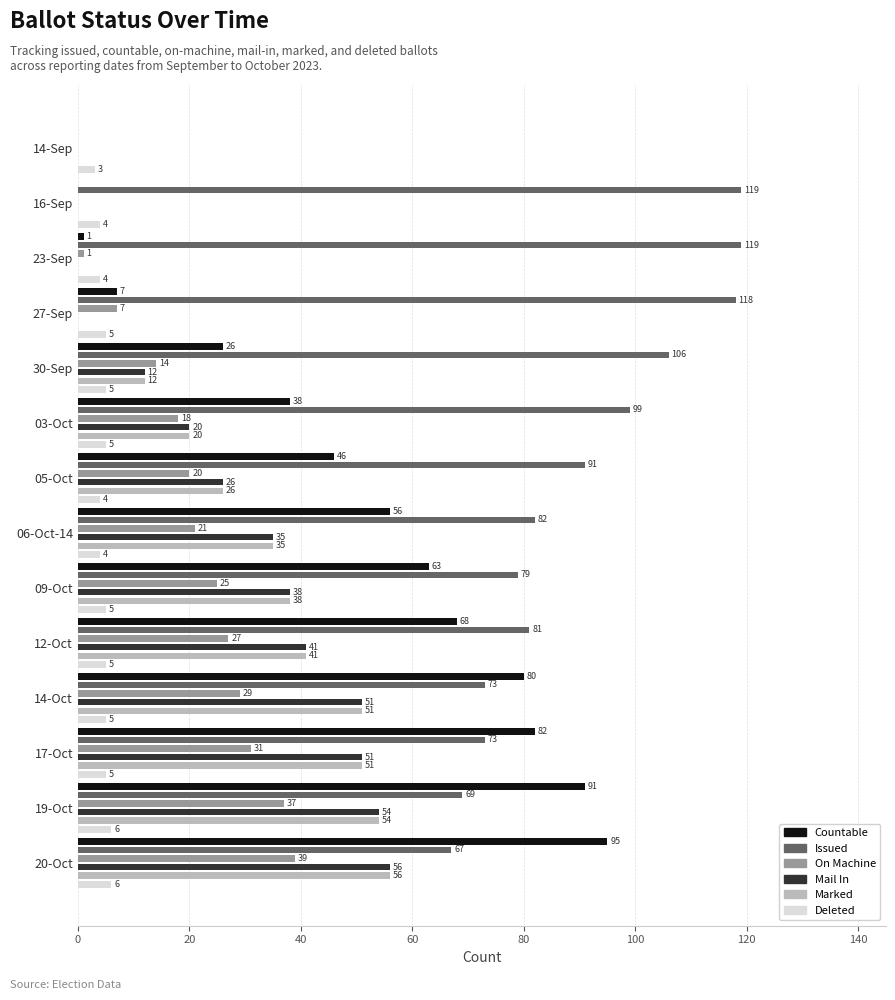

How many groups of bars are there?

14